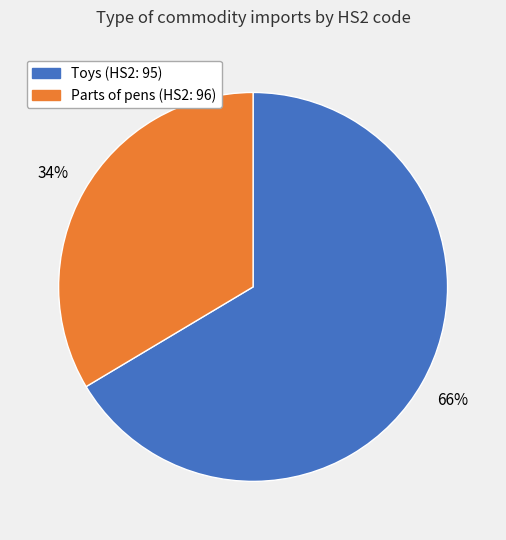

To the nearest percent, what is the average slice percentage?

50%